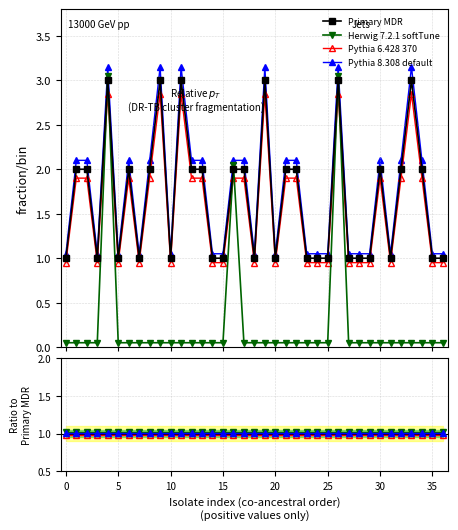

Is the value of Pythia 6.428 370 at 30 greater than the value of Primary MDR at 32?

No